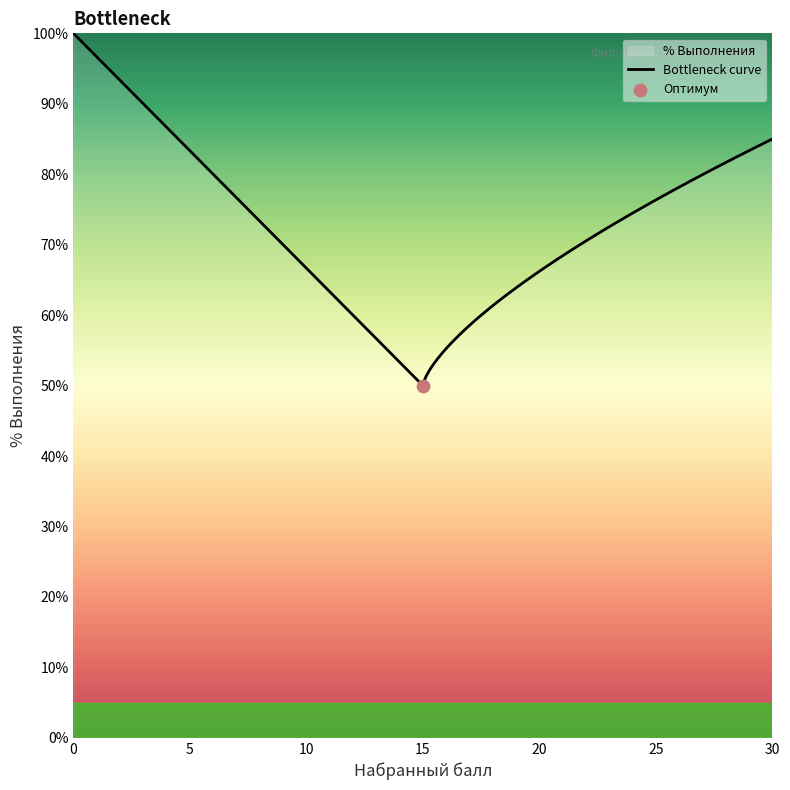

Between 30 and 30, which is larger?

30